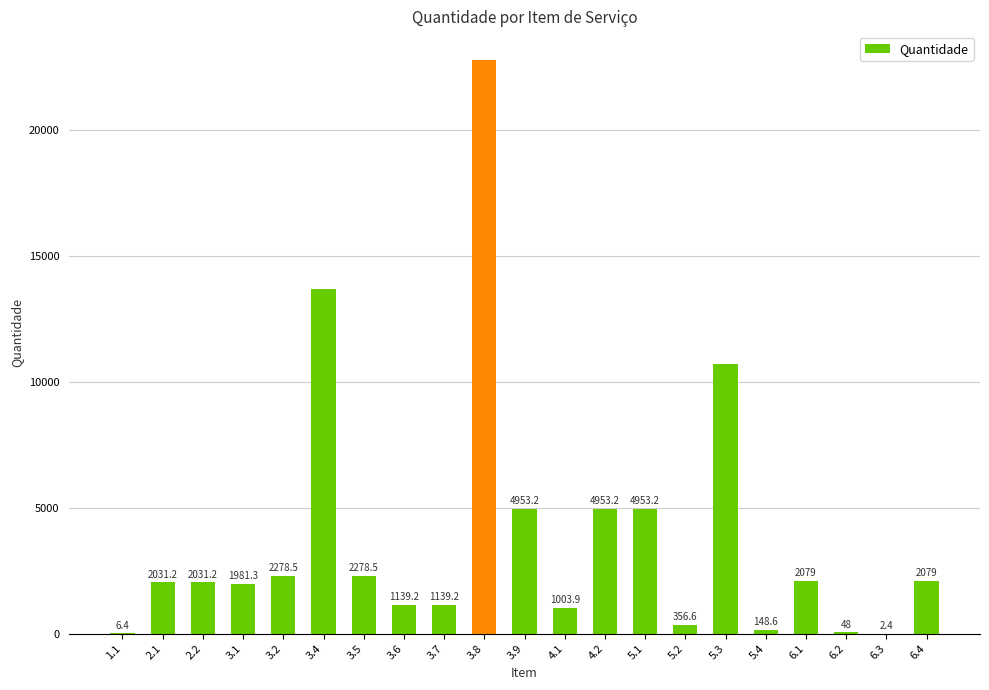

What is the sum of the values at 2.1 and 3.6?

3170.4